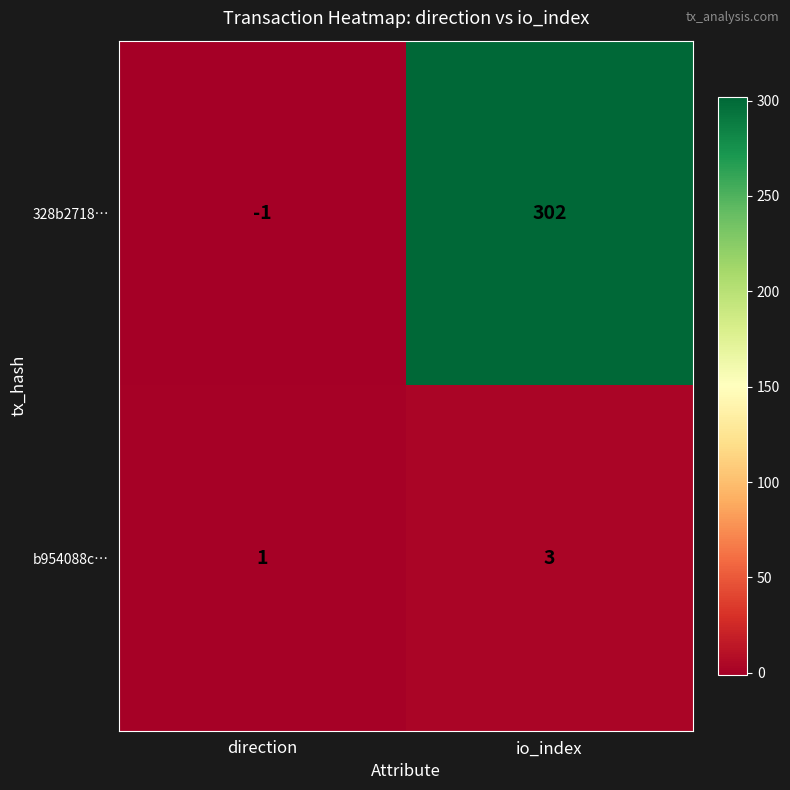

True or false: b954088c… has a value of 1 at io_index.

False